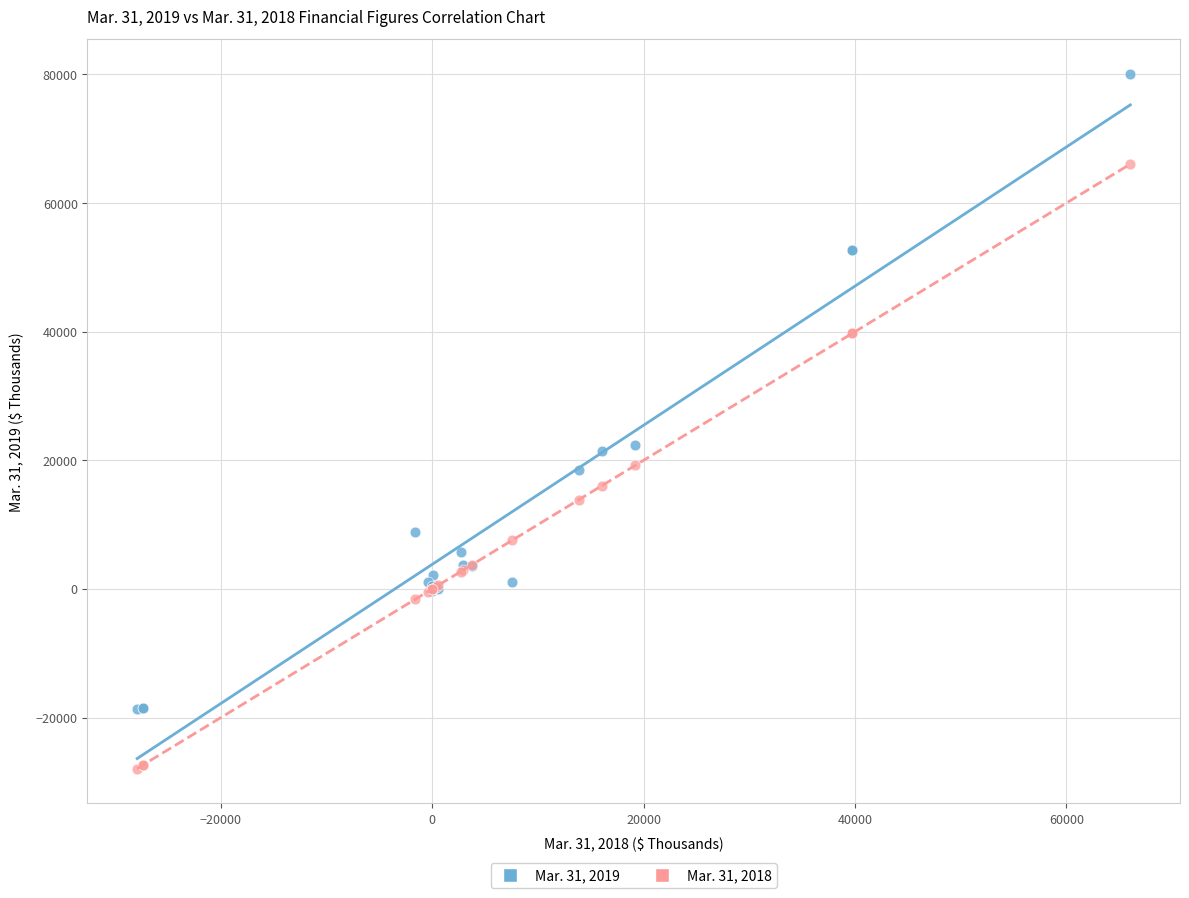

Which series reaches the maximum Y coordinate?

Mar. 31, 2019